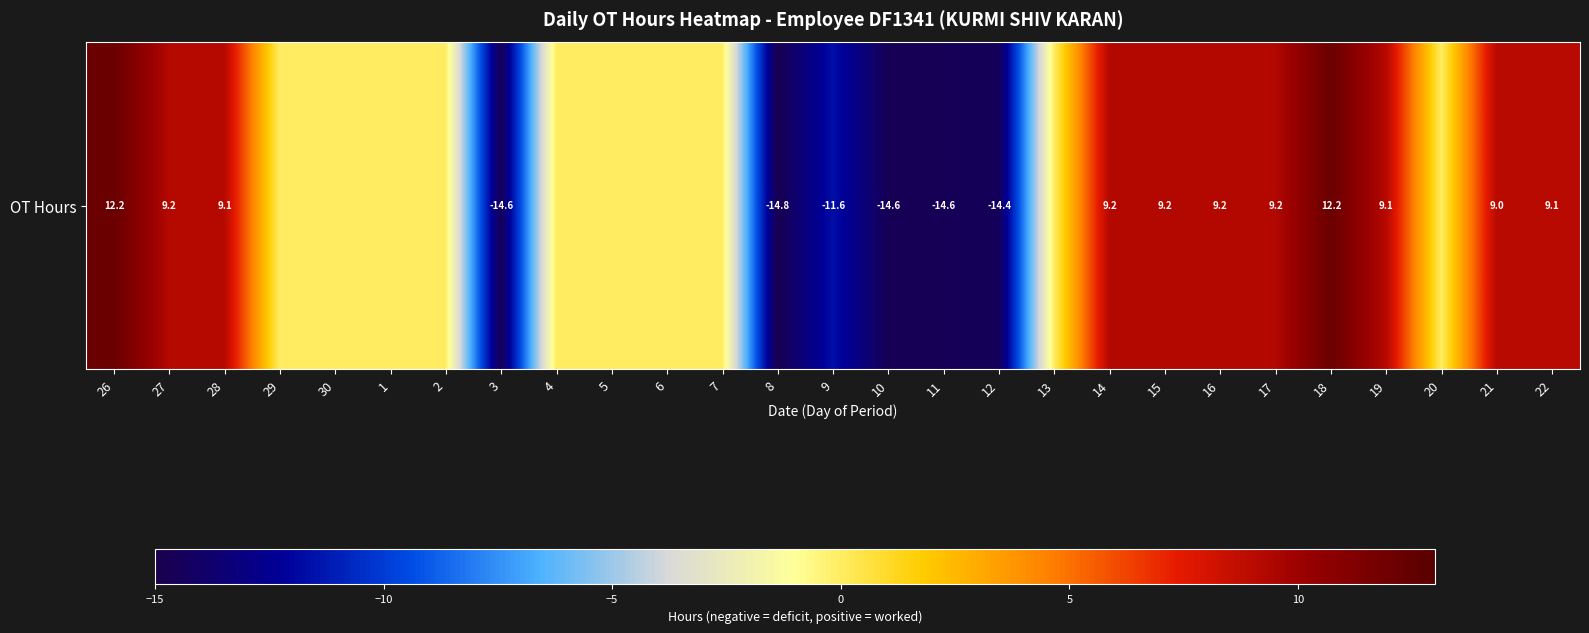

What is the difference between the second highest and second lowest values?

26.8